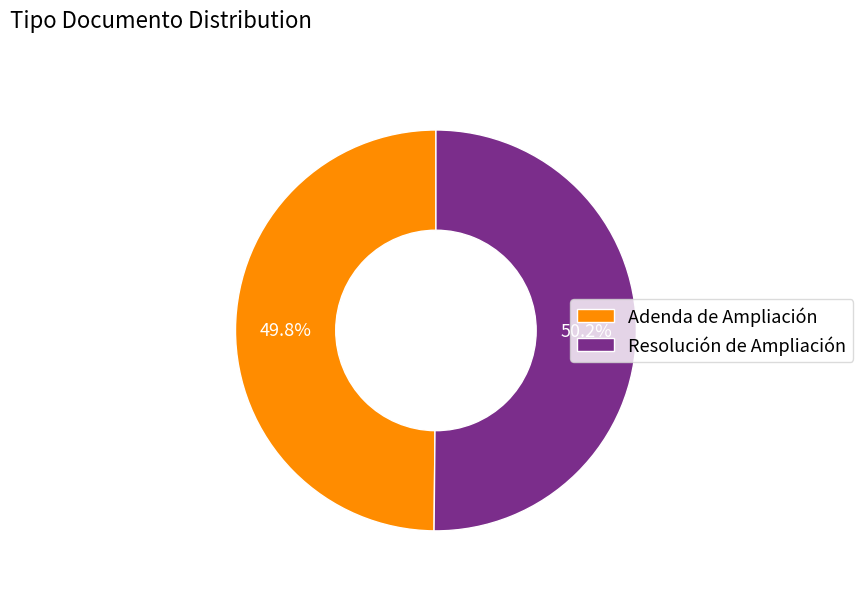

Approximately how many times larger is the value at Adenda de Ampliación compared to Resolución de Ampliación?

1.0